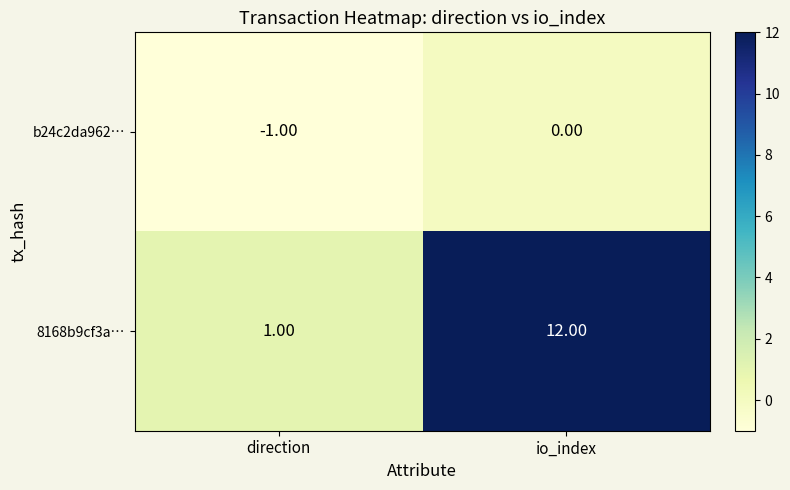

At which label is b24c2da962… closest to 0?

io_index